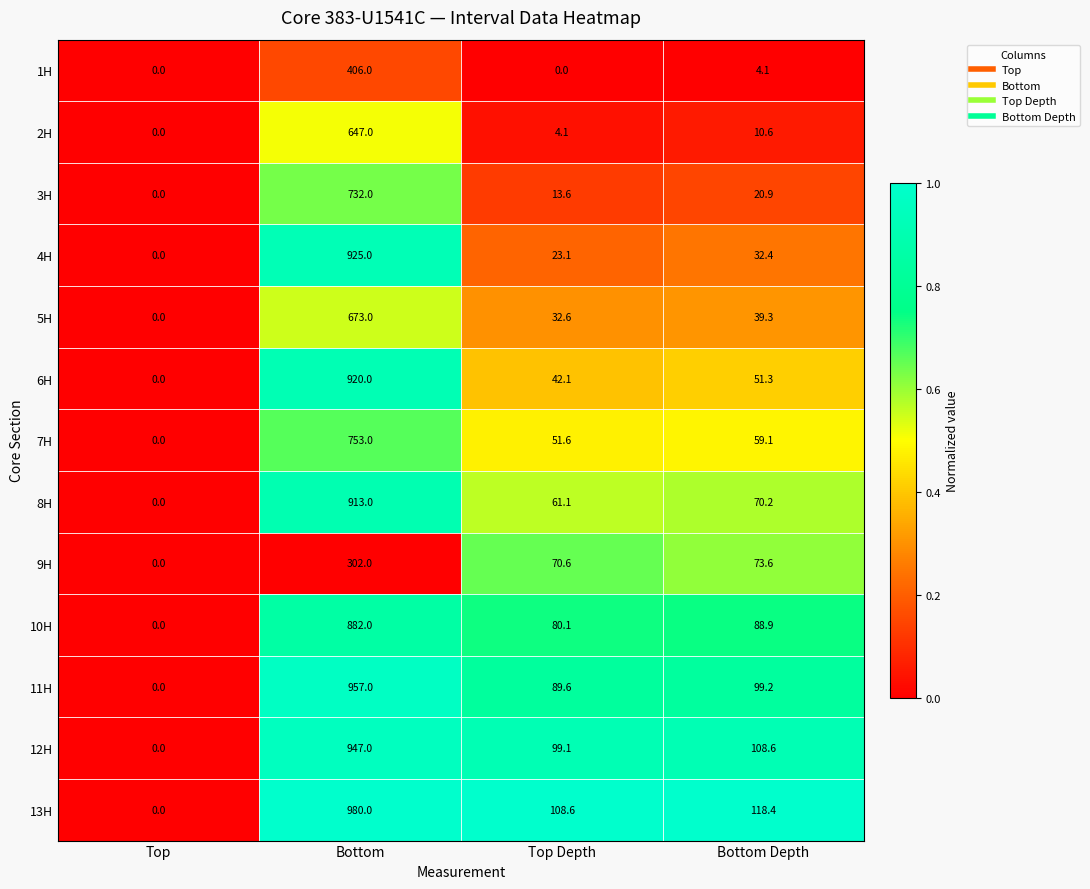

What is the difference between the second highest and minimum values in the 4H series?

32.4